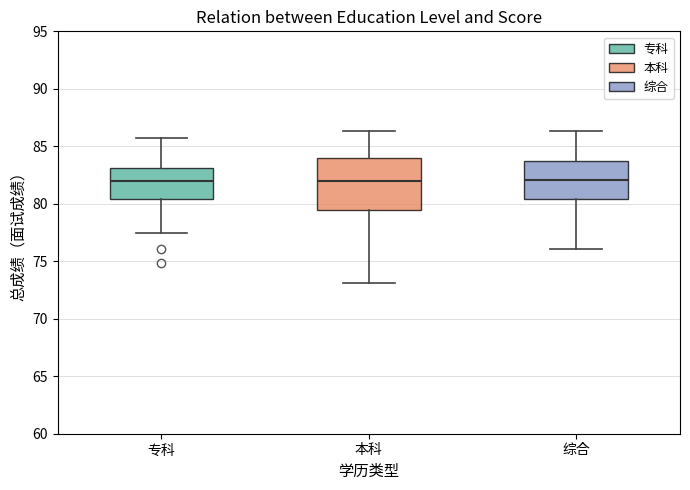

Reading left to right, transcribe this box plot: for each box, give where its median line is, the range the box spans, and where its two whiskers end, as read against the y-axis. The values are not printed on the chart, so give them approximately, as read against the axis.

专科: median 82.0, box 80.5 to 83.0, whiskers 77.5 to 85.5
本科: median 82.0, box 79.5 to 84.0, whiskers 73.0 to 86.5
综合: median 82.0, box 80.5 to 83.5, whiskers 76.0 to 86.5